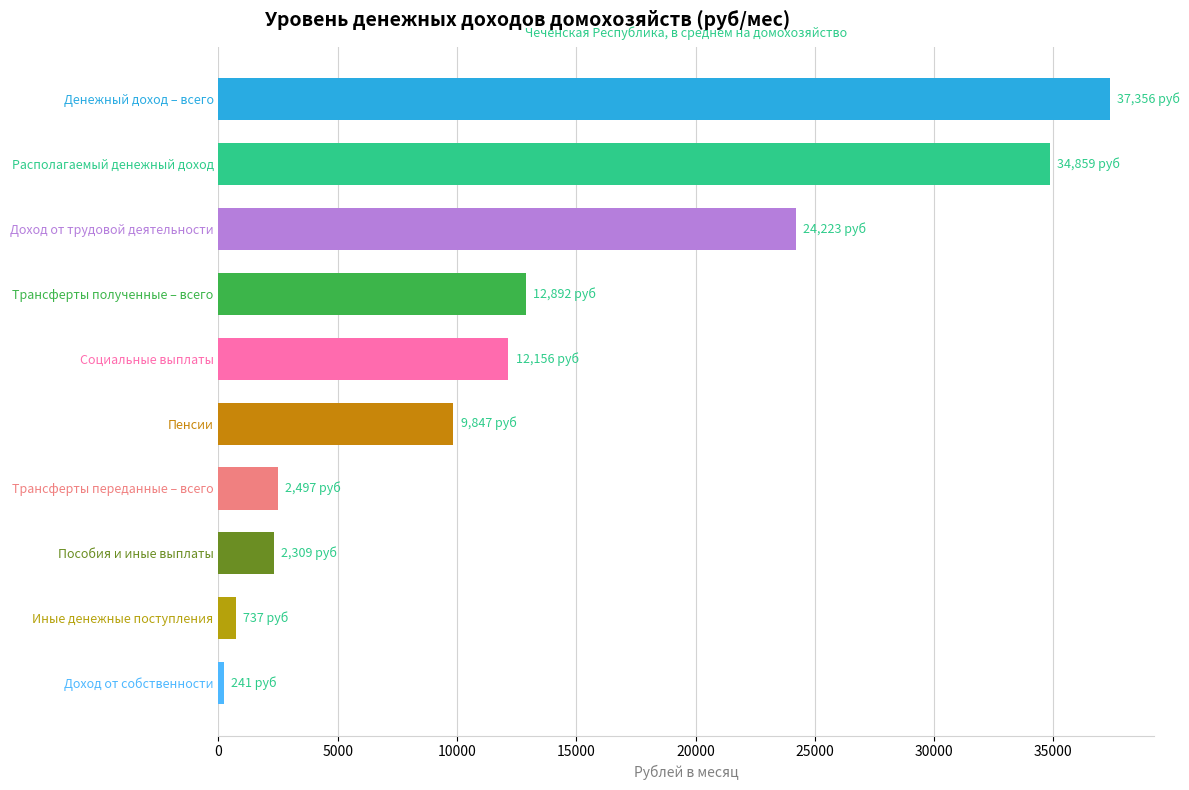

What is the change in value from Располагаемый денежный доход to Трансферты полученные – всего?

-21966.8